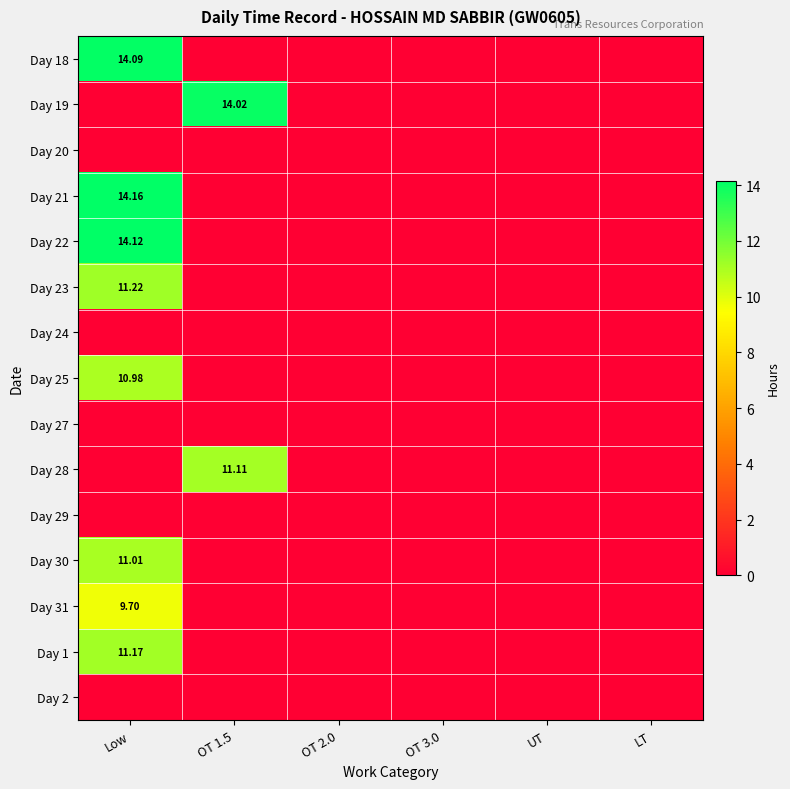

Between Low and OT 2.0, which series saw the biggest shift?

Day 21